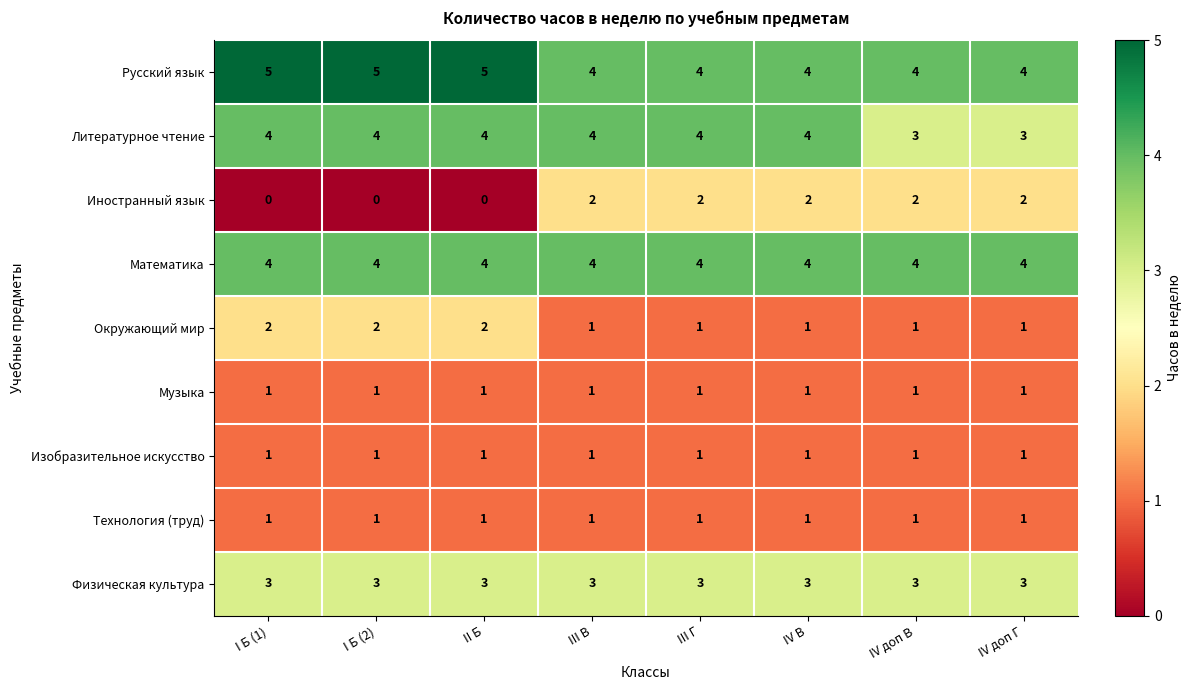

The value of Литературное чтение at II Б is 1. True or false?

False